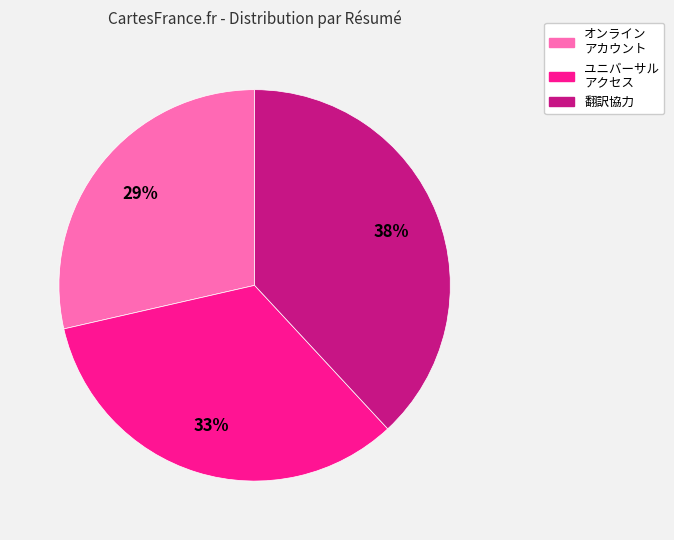

The ユニバーサル アクセス slice represents 22% of the pie. True or false?

False